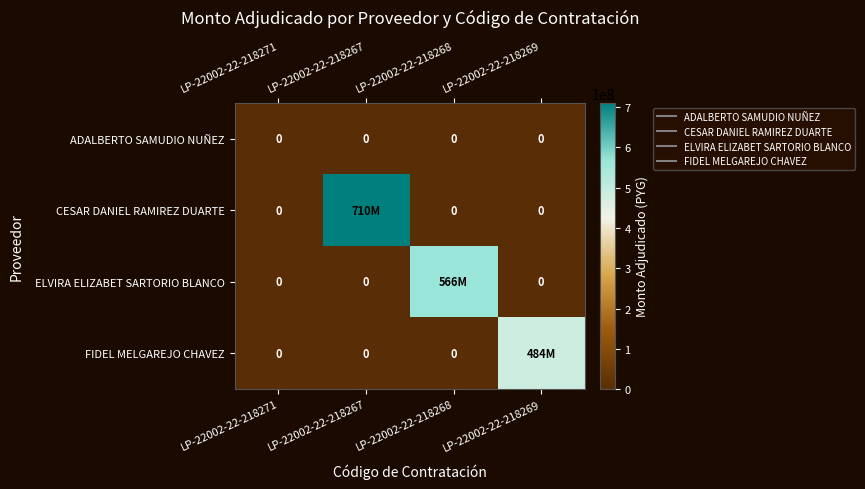

Count the CESAR DANIEL RAMIREZ DUARTE values in the range 0 to 710240780.

4